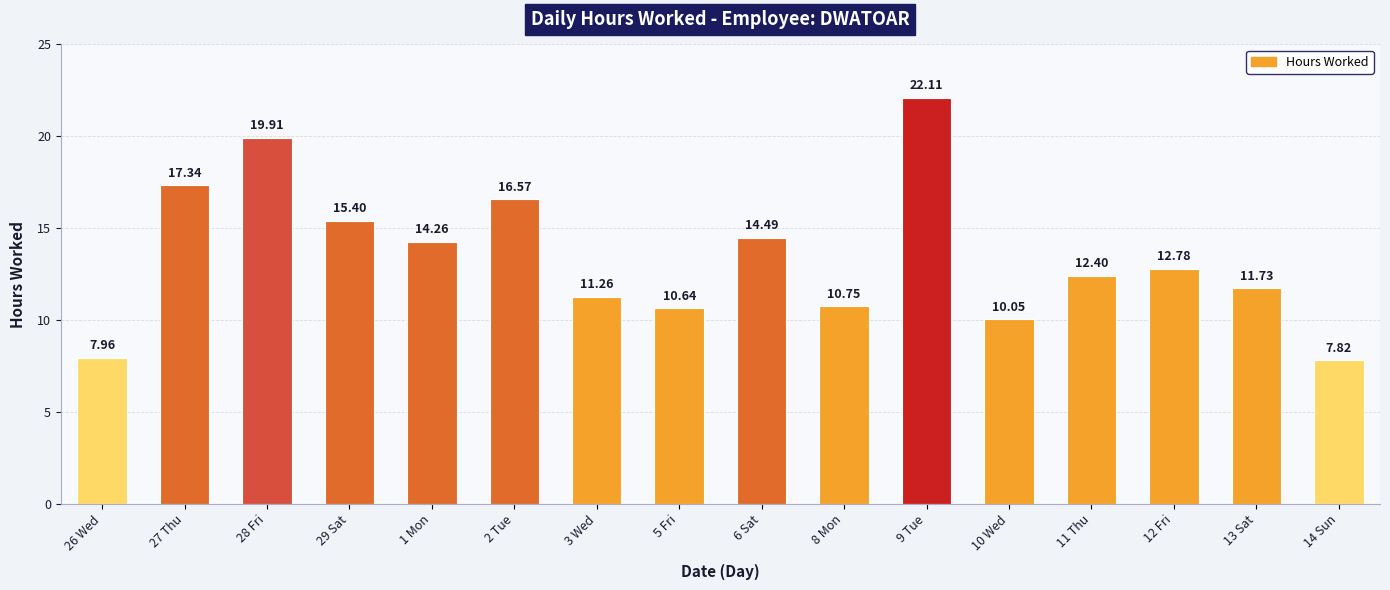

Rank the categories by value from lowest to highest.

14 Sun, 26 Wed, 10 Wed, 5 Fri, 8 Mon, 3 Wed, 13 Sat, 11 Thu, 12 Fri, 1 Mon, 6 Sat, 29 Sat, 2 Tue, 27 Thu, 28 Fri, 9 Tue